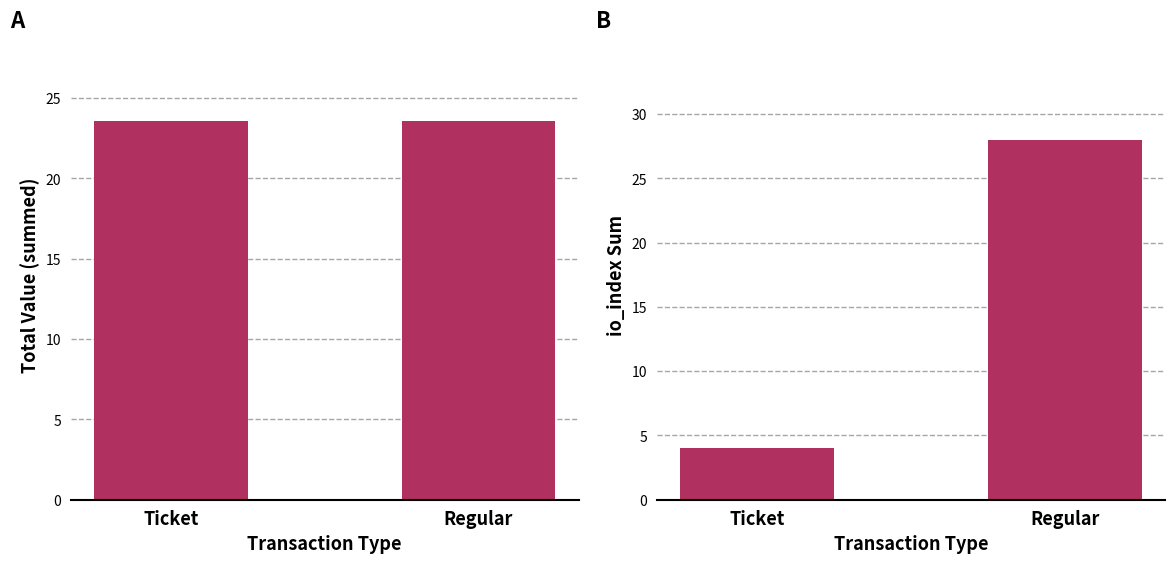

What is the sum of all Total Value values?

47.2